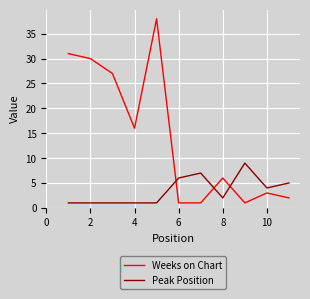

Which series has the largest range (max minus min)?

Weeks on Chart